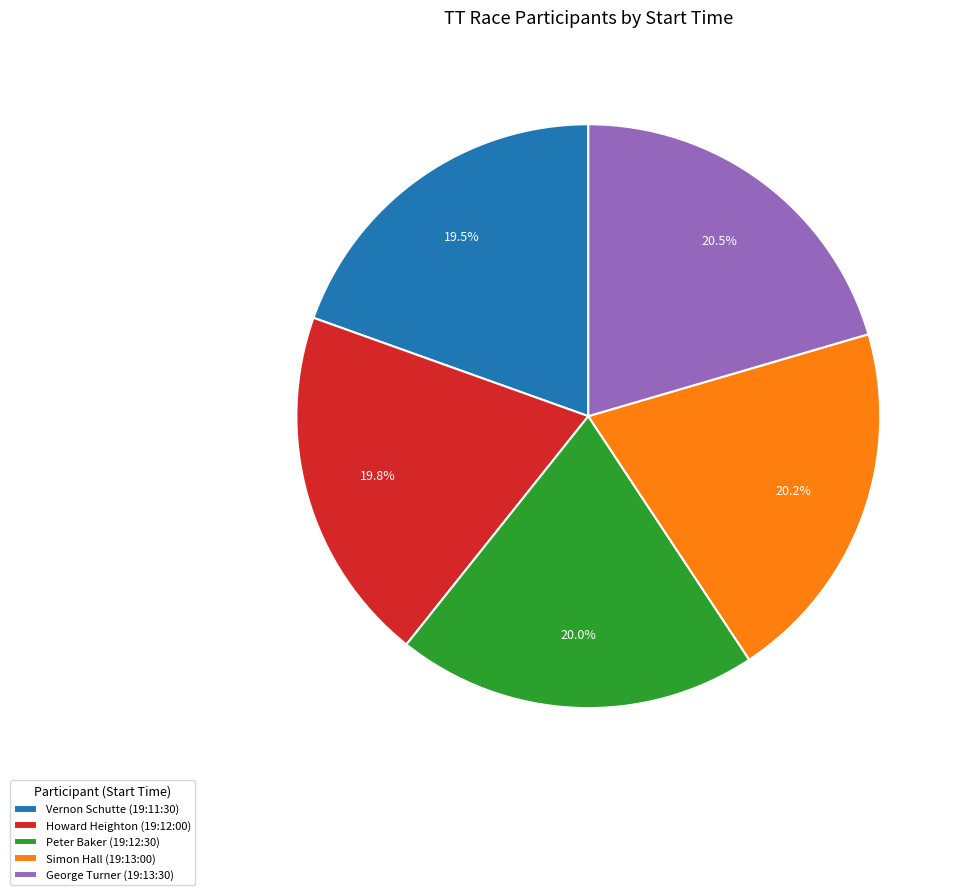

What is the ratio of the value at Peter Baker (19:12:30) to the value at Vernon Schutte (19:11:30)?

1.0